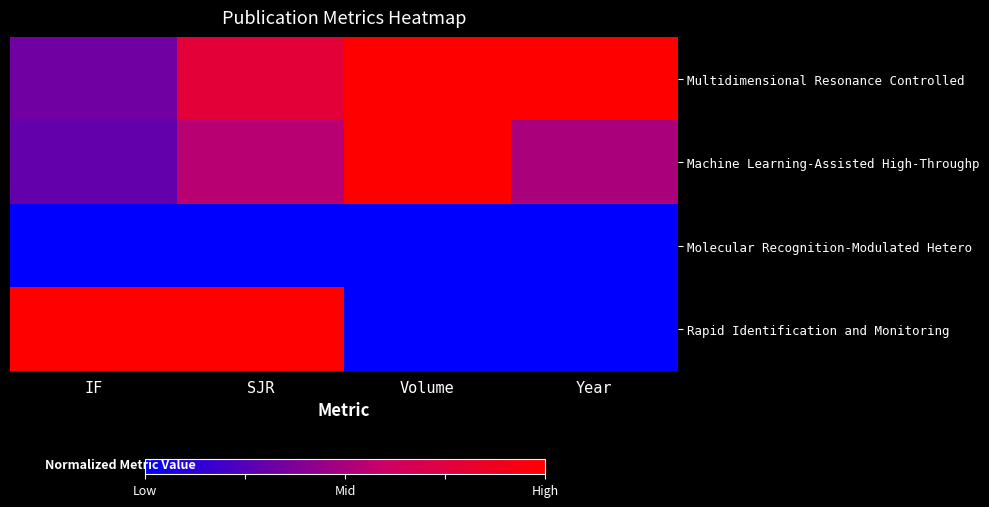

Which has a higher value, IF or SJR?

SJR